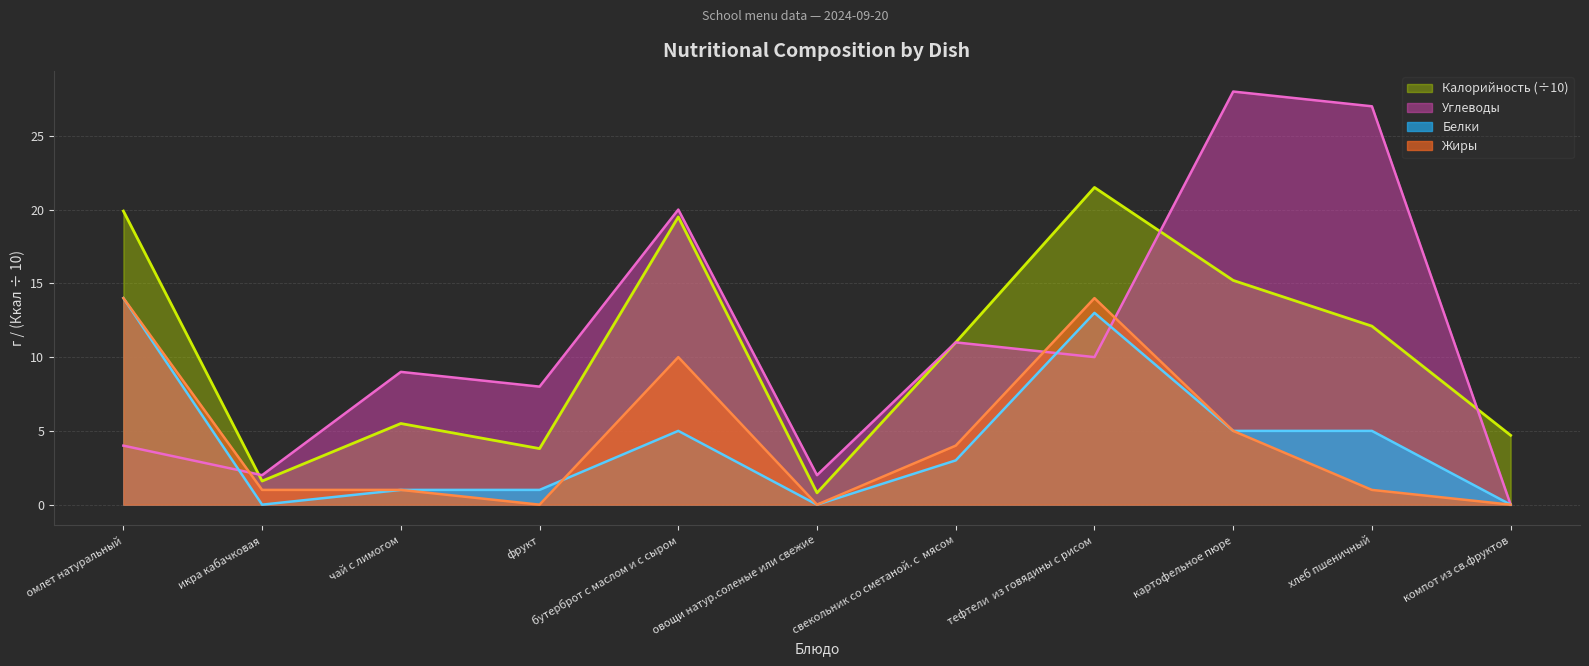

Does the chart display data point markers on the line(s)?

No